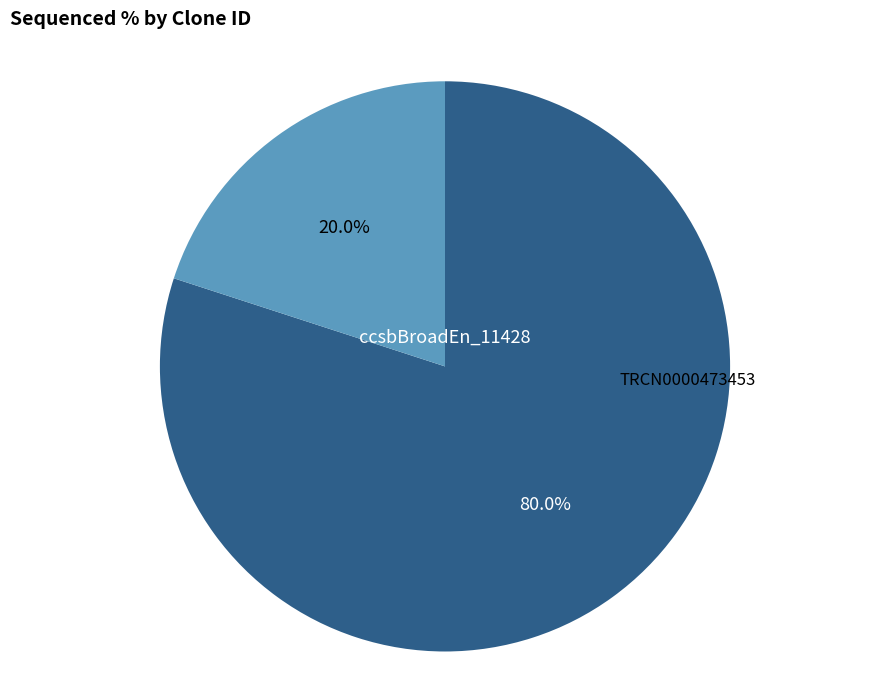

Which category accounts for the majority?

ccsbBroadEn_11428